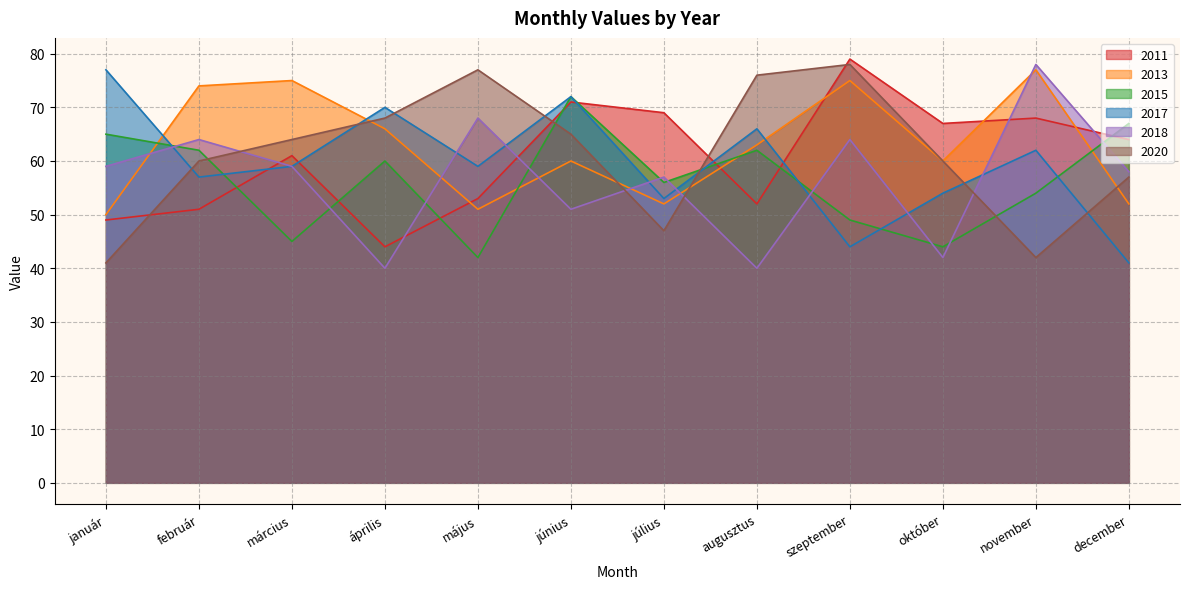

Where is the first local minimum for 2015?

március